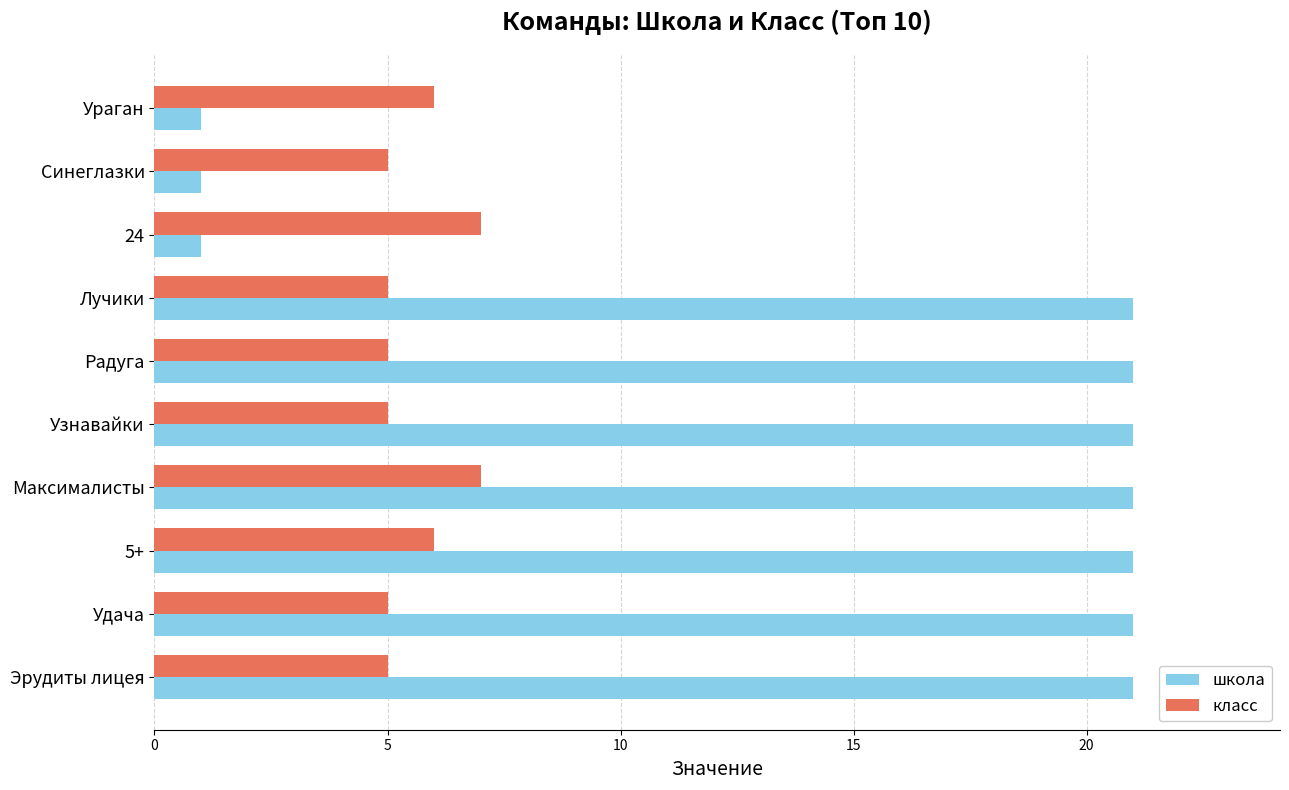

What is the maximum value for школа?

21